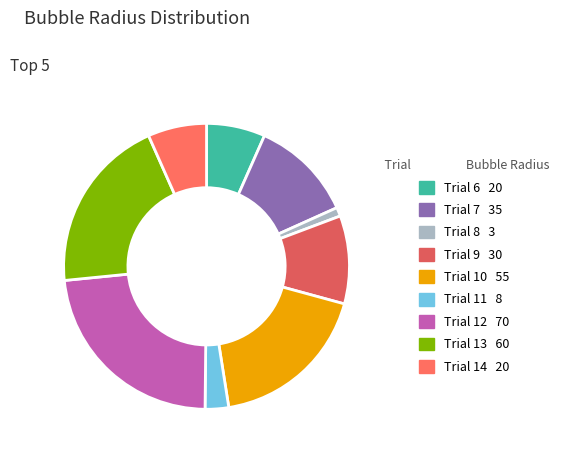

How many segments does this pie chart have?

9